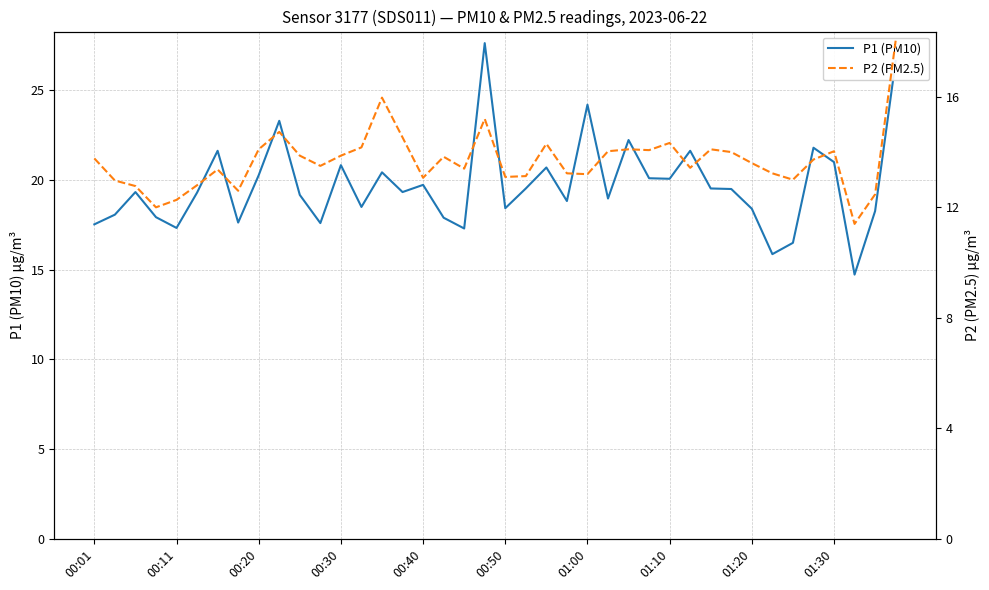

What is the highest value of the P1 (PM10) series?

27.6